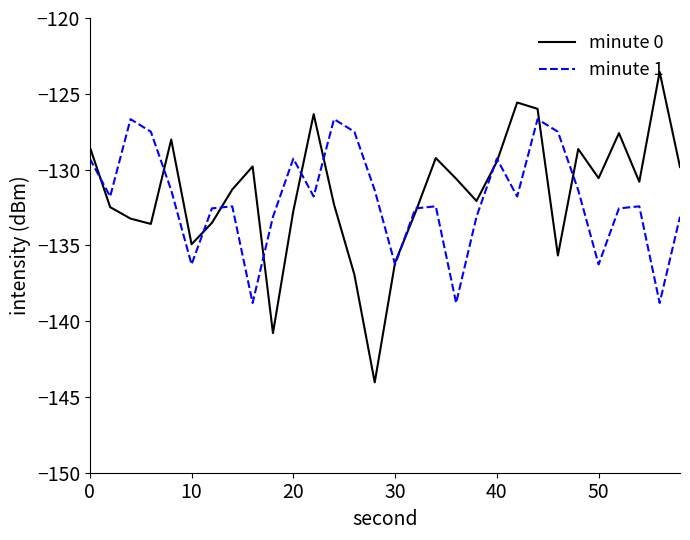

In minute 0, how many points are higher than both neighbors (excluding endpoints)?

8